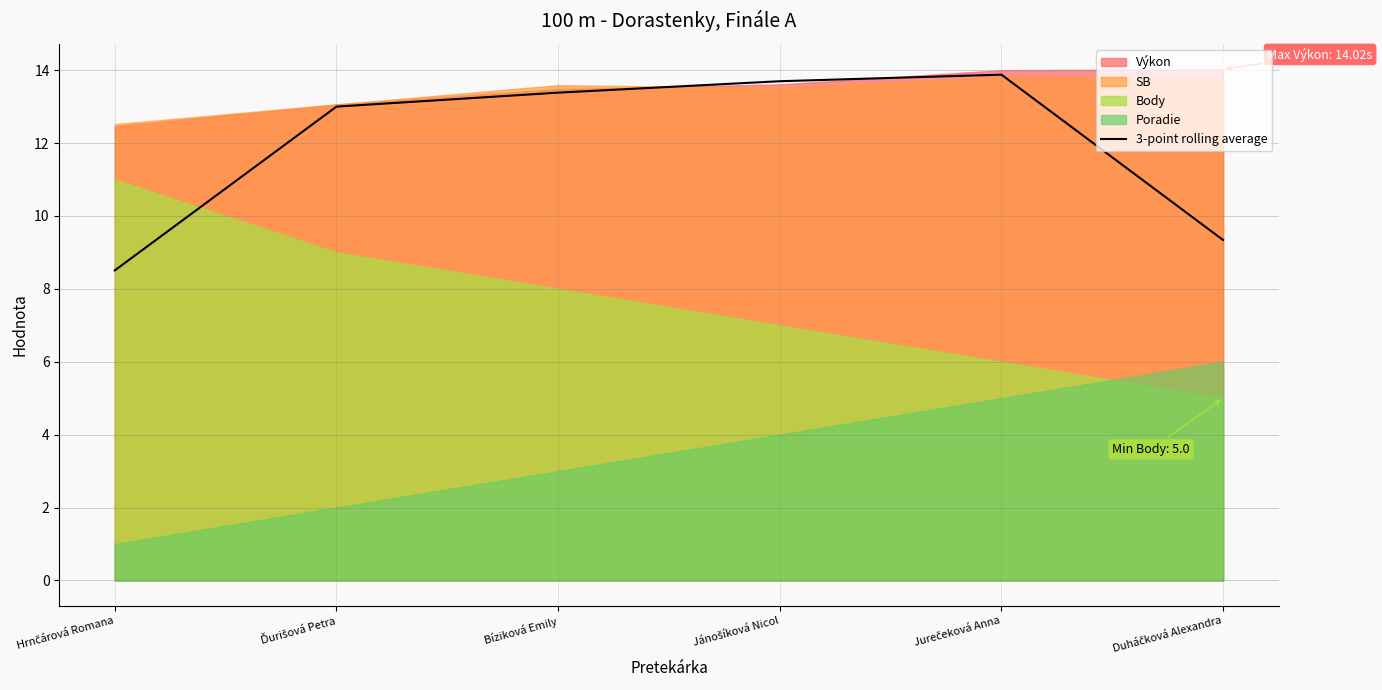

The value at Jánošíková Nicol is 13.7. True or false?

True